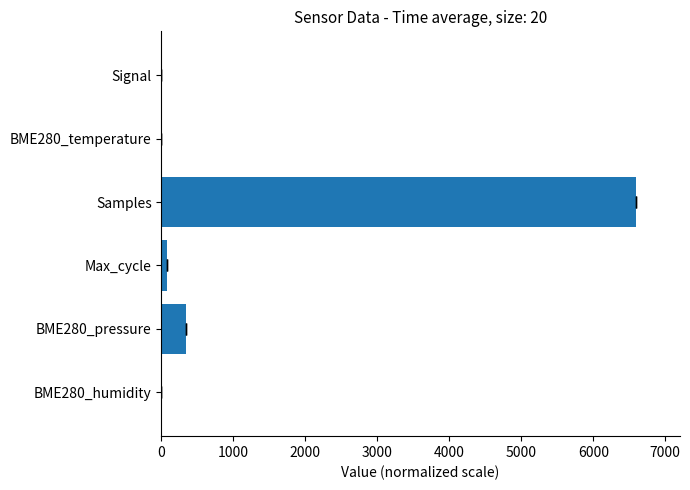

What is the sum of all values?

7015.4